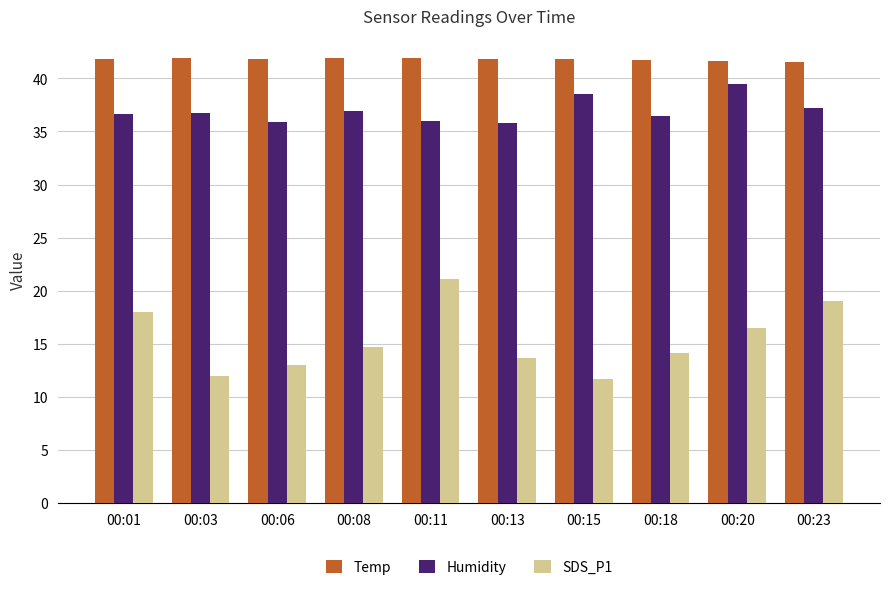

What is the lowest value of the Humidity series?

35.8